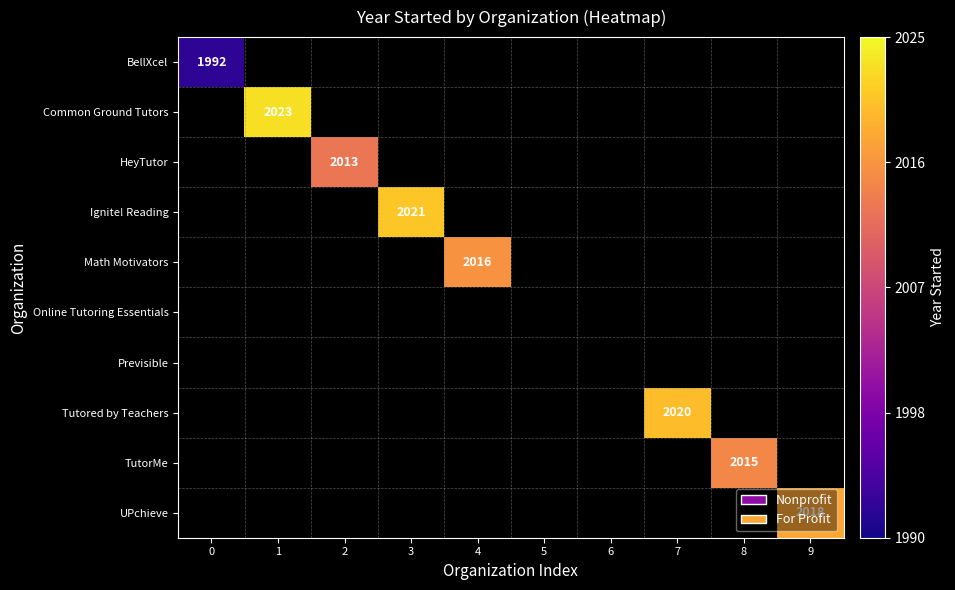

Rank the categories by TutorMe value from lowest to highest.

0, 1, 2, 3, 4, 5, 6, 7, 8, 9